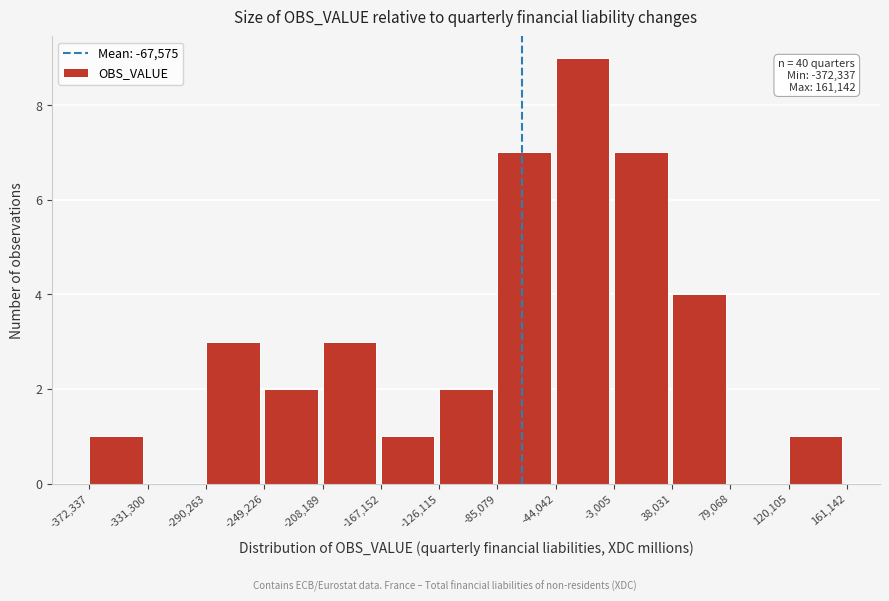

Over which range of the x-axis is the bar tallest?

-44,042 to -3,005